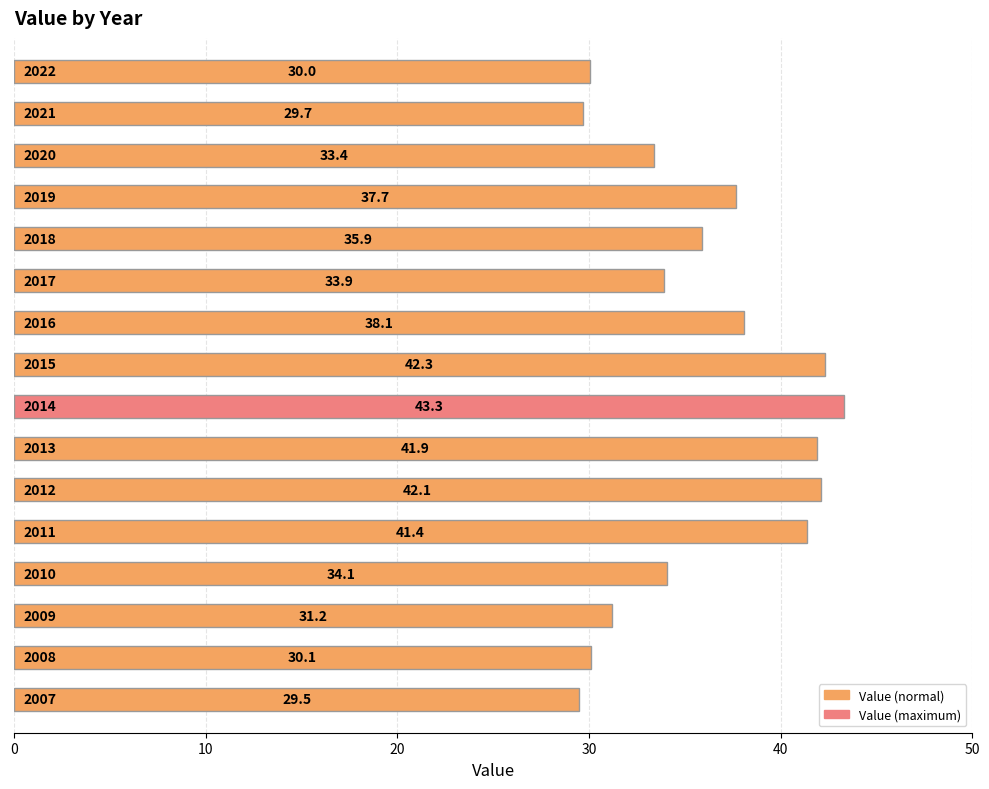

Is it true that the value at 2010 is 34.1?

True